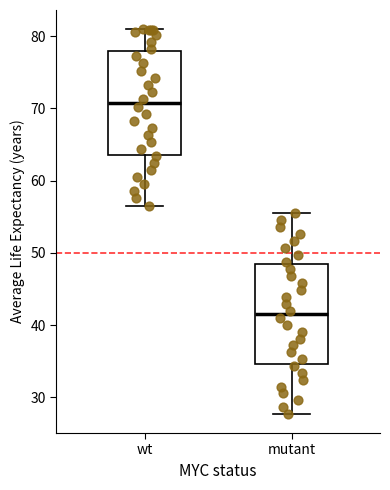

Which box's median line is the lowest?

mutant